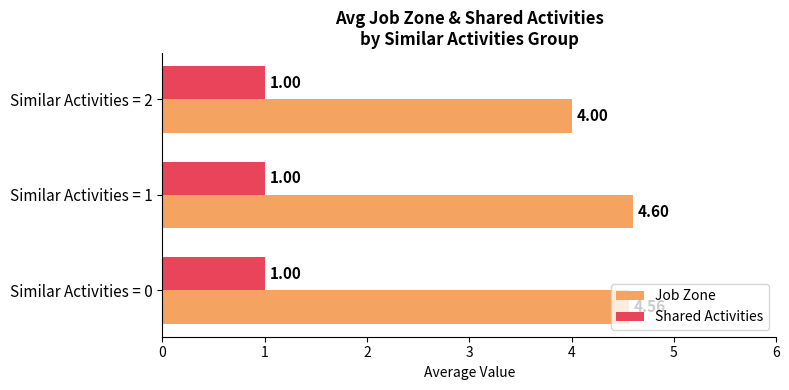

List the series in order of their peak value, lowest first.

Shared Activities, Job Zone